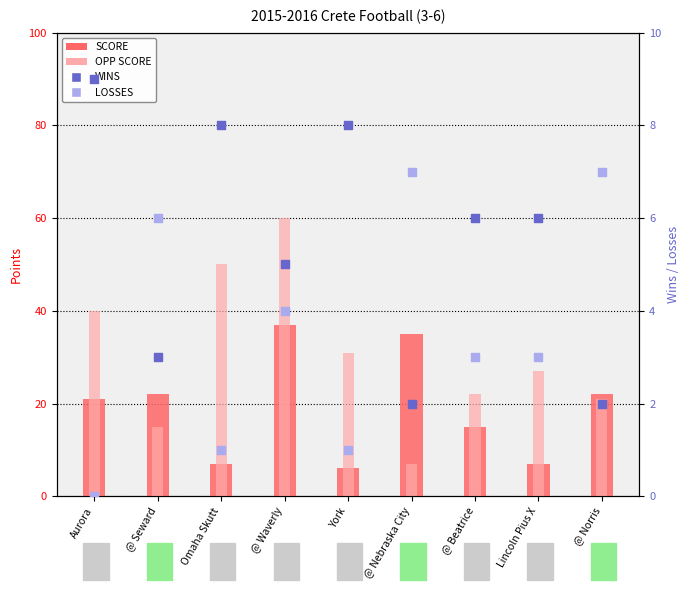

At how many categories does at least one series exceed 34?

4